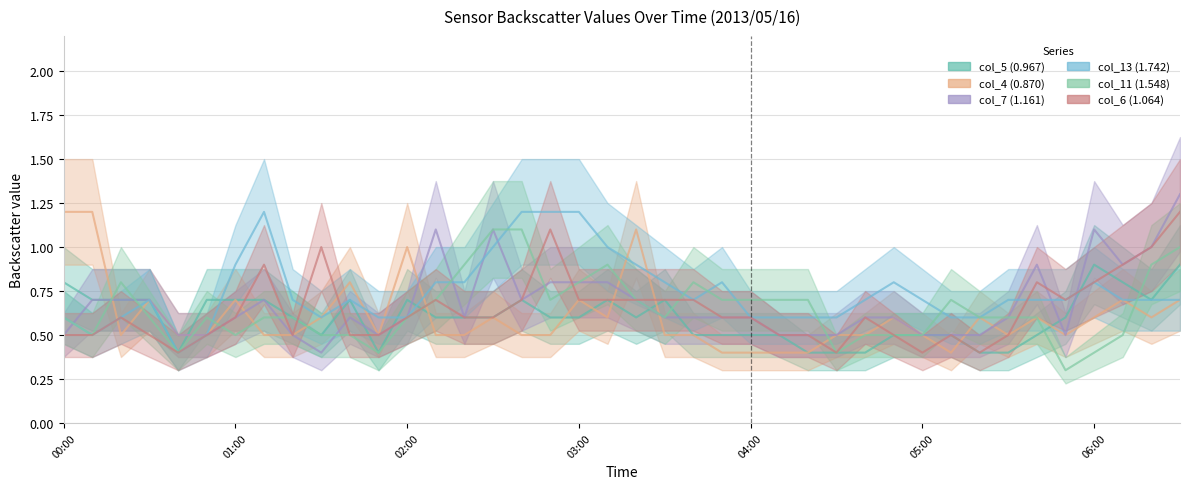

In col_5 (0.967), how many points are higher than both neighbors (excluding endpoints)?

6